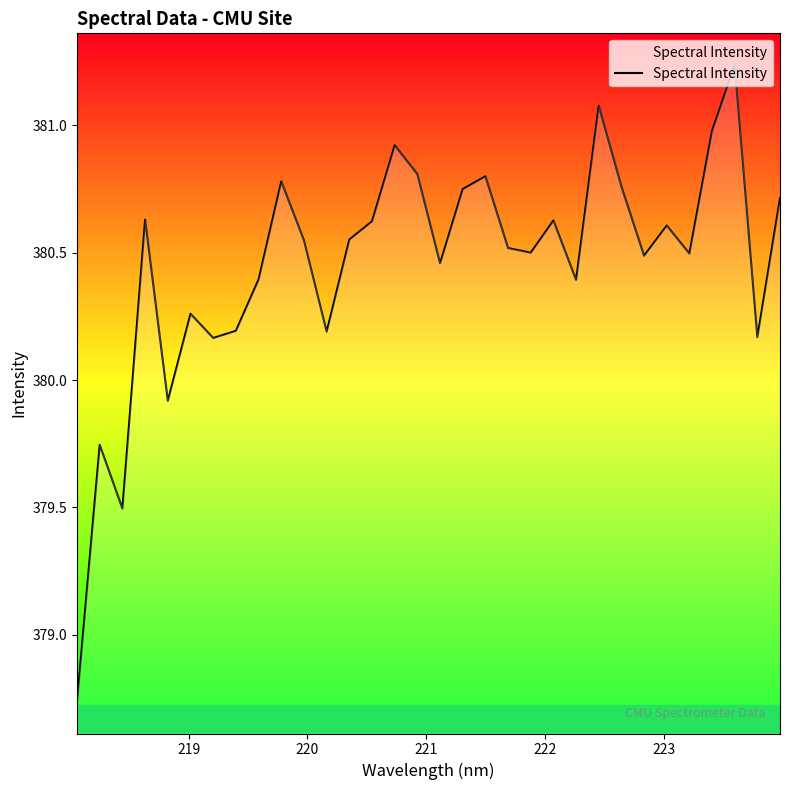

Does the chart display data point markers on the line(s)?

No